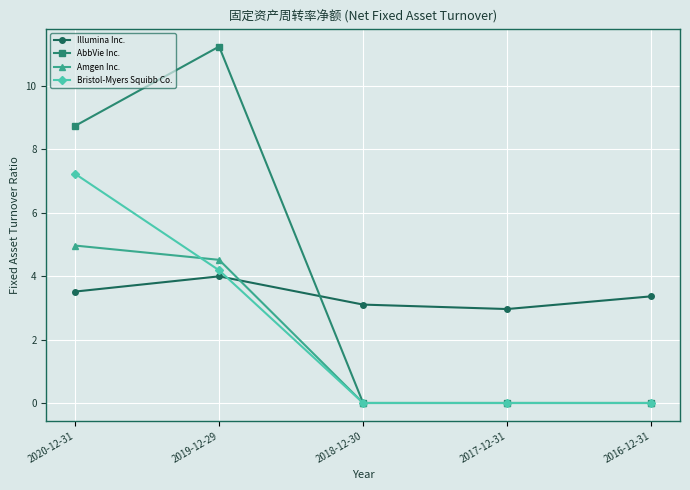

Rank the series by their average value, from highest to lowest.

AbbVie Inc., Illumina Inc., Bristol-Myers Squibb Co., Amgen Inc.